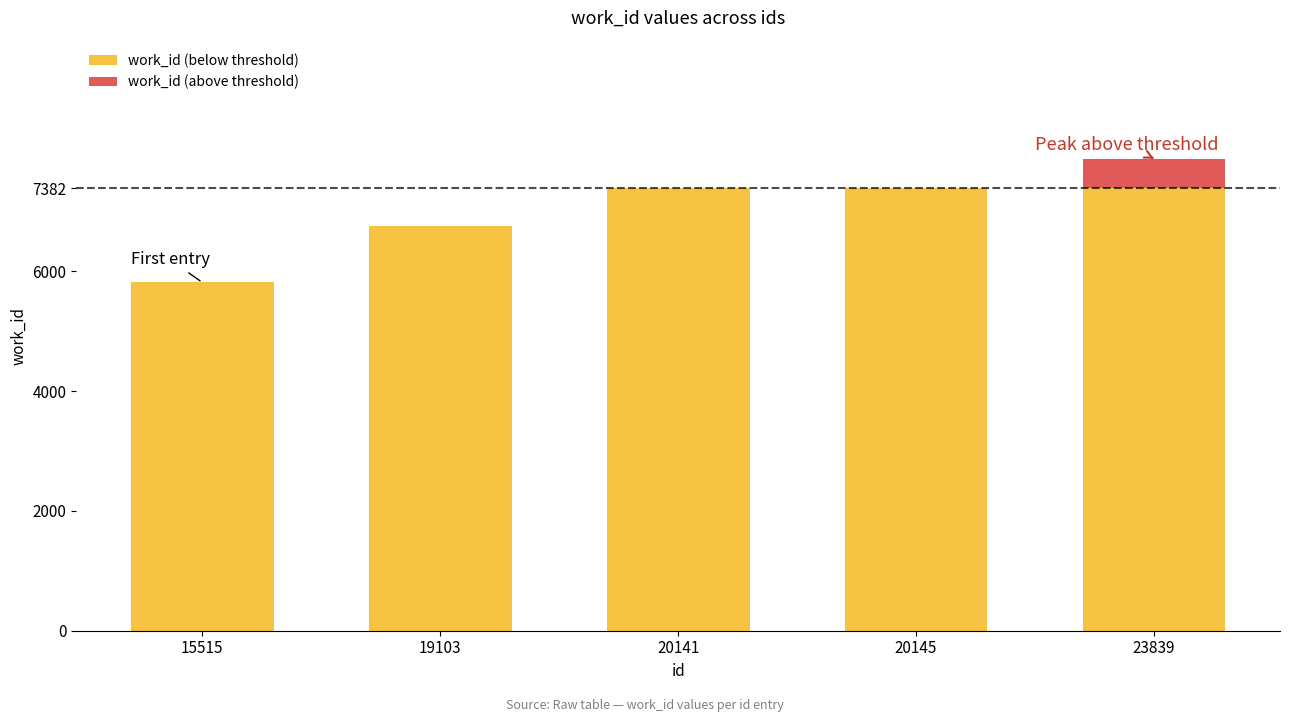

What is the total value across all series at 23839?

7879